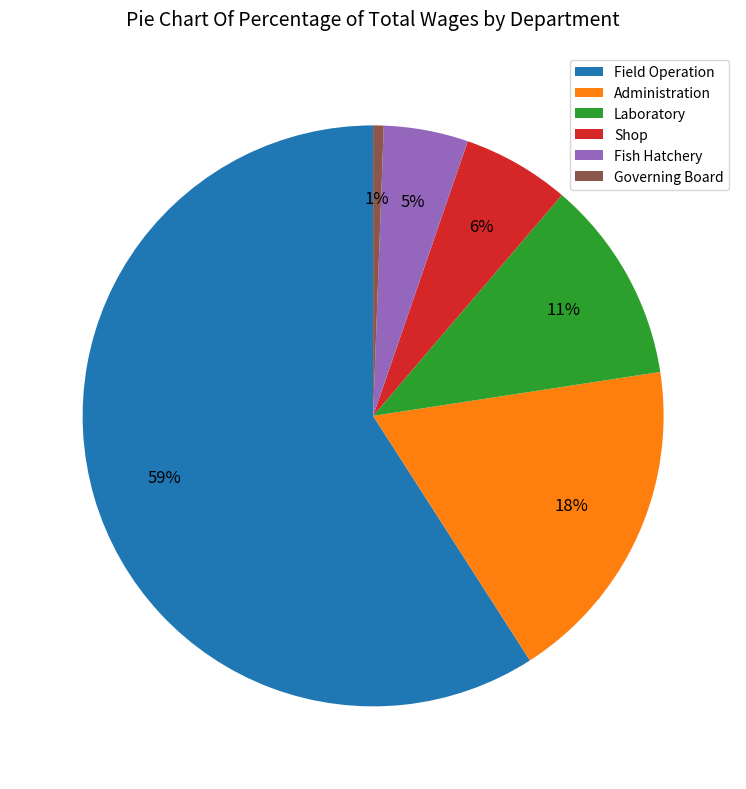

Which has a higher value, Field Operation or Laboratory?

Field Operation